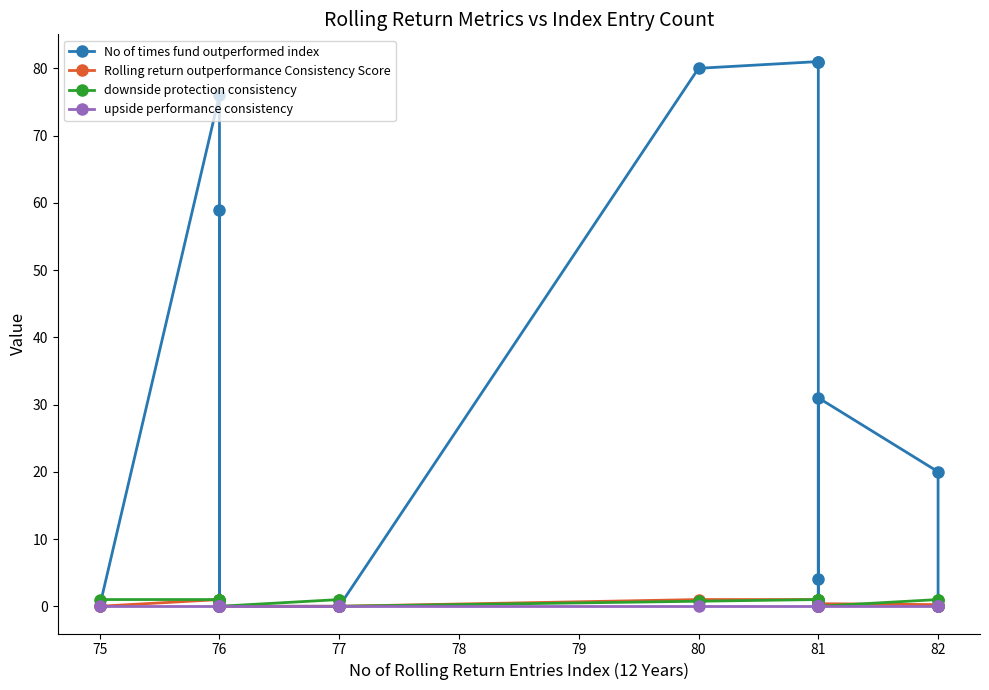

List the series in order of their peak value, highest first.

No of times fund outperformed index, Rolling return outperformance Consistency Score, downside protection consistency, upside performance consistency